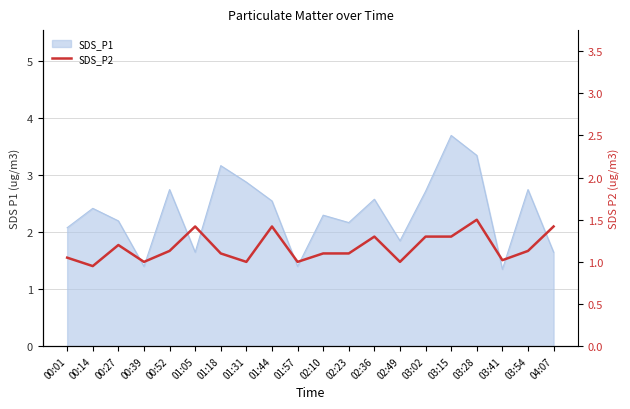

What is the value of the 10th point from the left?

1.0